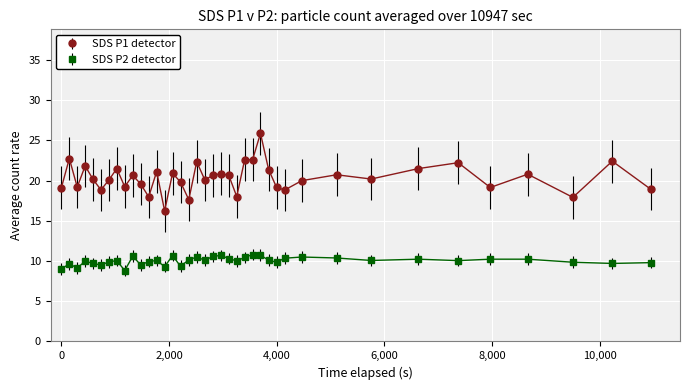

Is this an area chart (filled region under the line)?

No